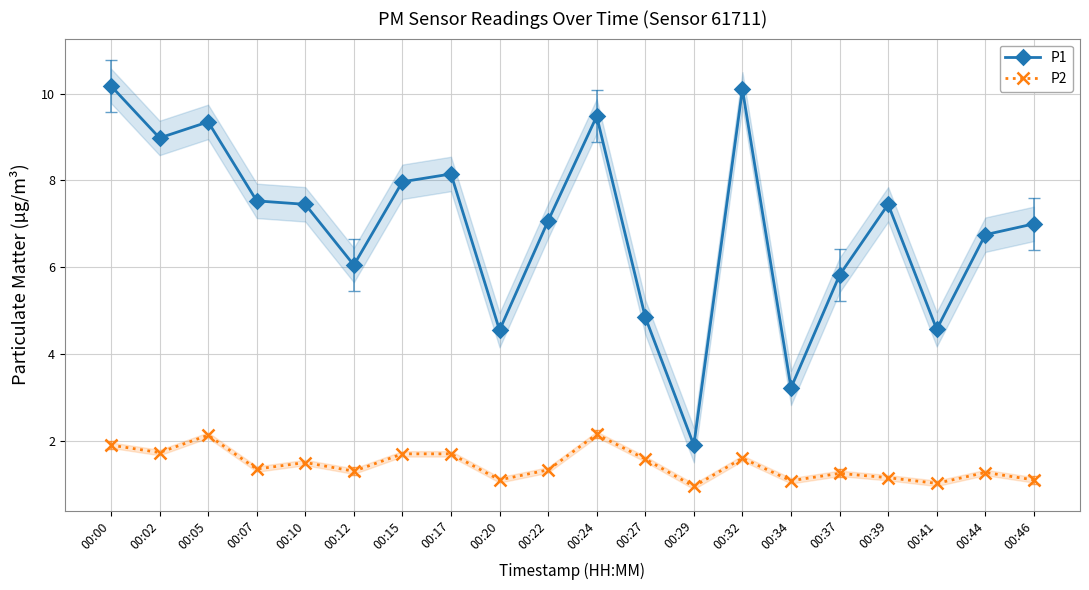

What is the minimum value shown in the chart?

0.9